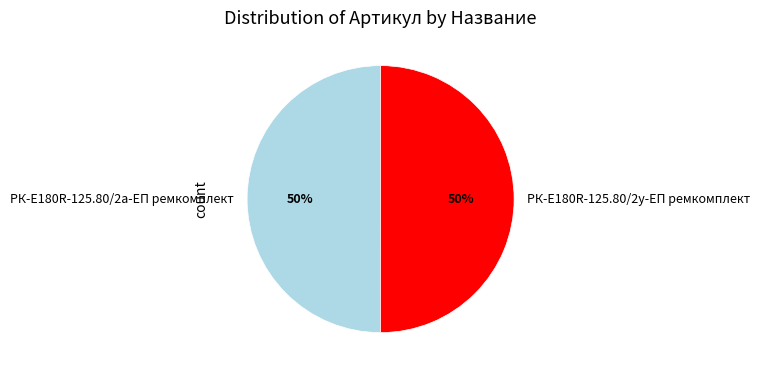

Count the number of slices in the pie.

2